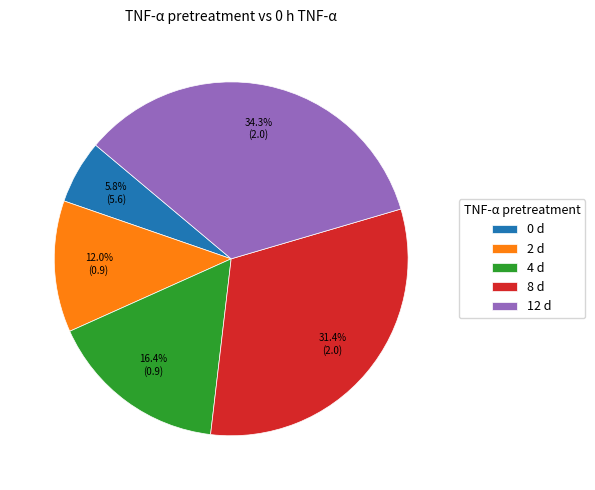

To the nearest percent, what percentage of the pie is 8 d?

31%